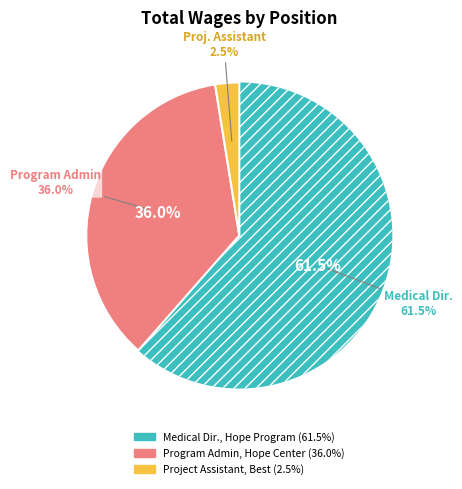

Does Medical Dir., Hope Program represent more than half of the total?

Yes